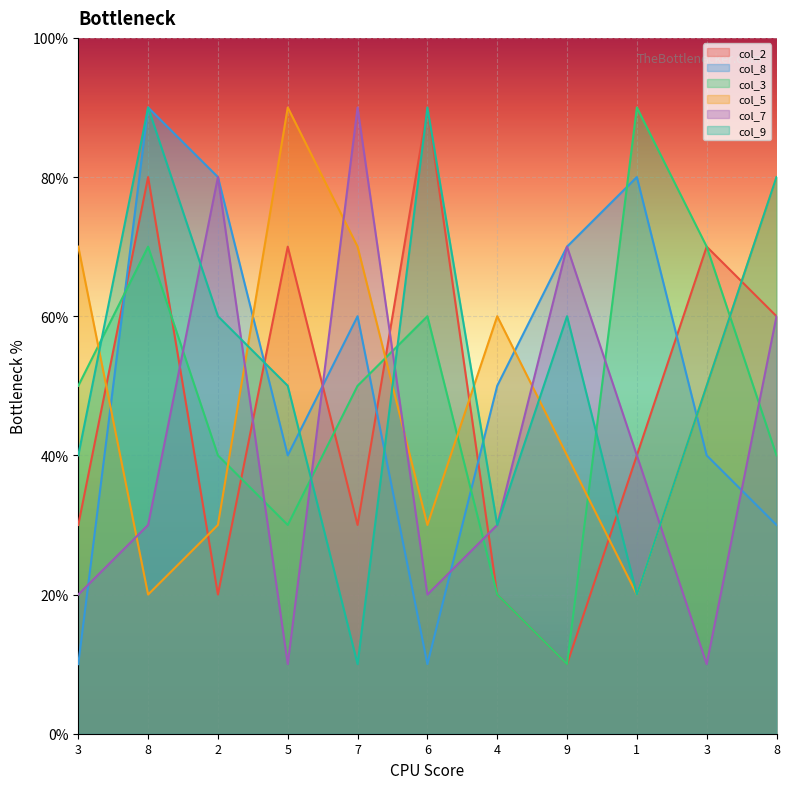

At how many categories does at least one series exceed 6?

10